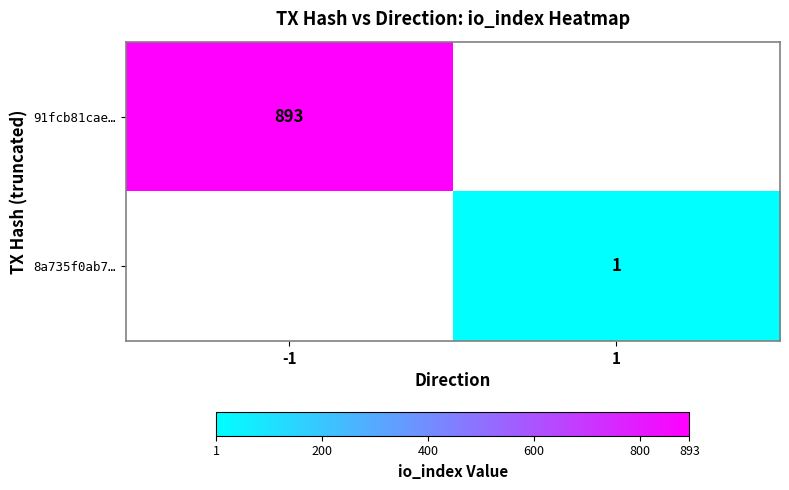

The 91fcb81cae… series shows 893 at -1. True or false?

True